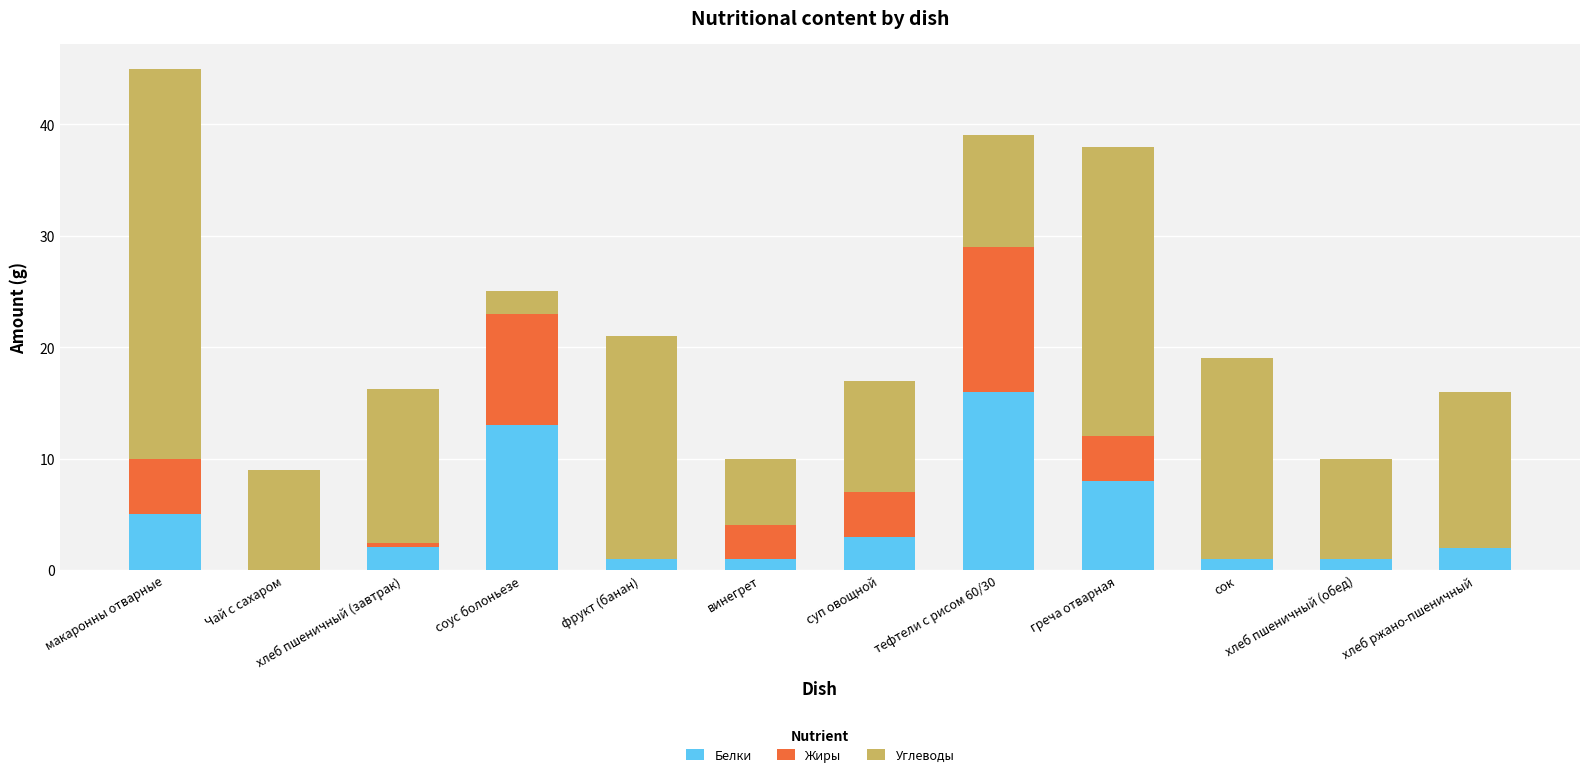

Read the Белки value at винегрет.

1.0